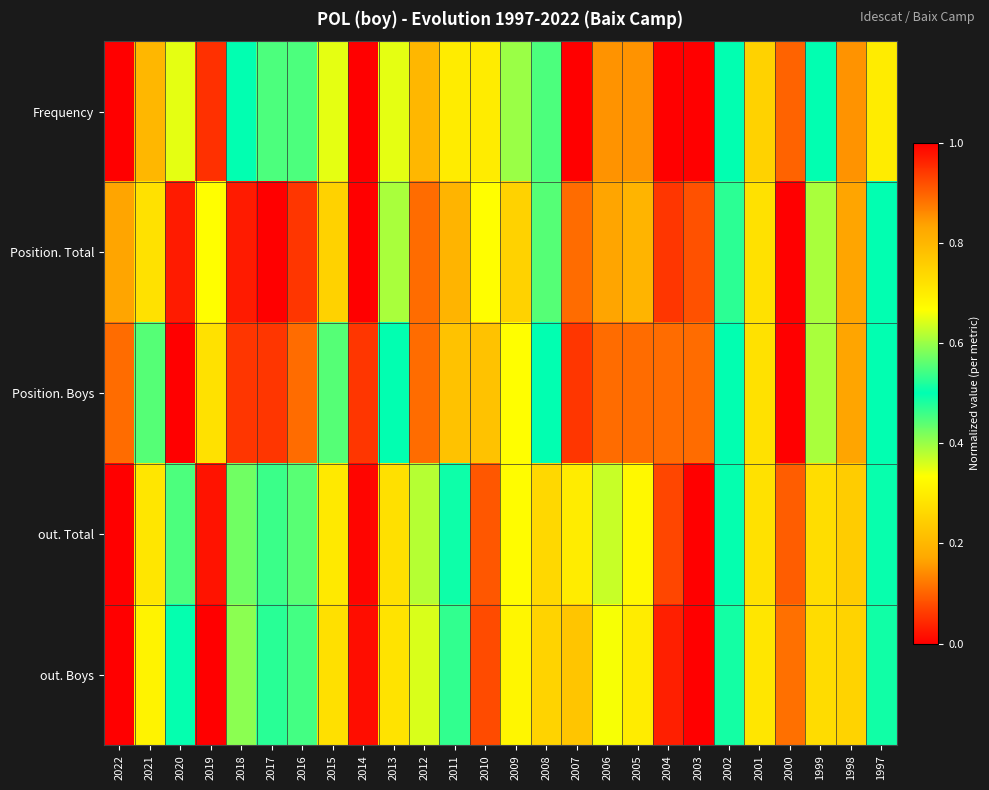

Rank the series by their maximum value, from highest to lowest.

Frequency, Position. Total, Position. Boys, out. Total, out. Boys